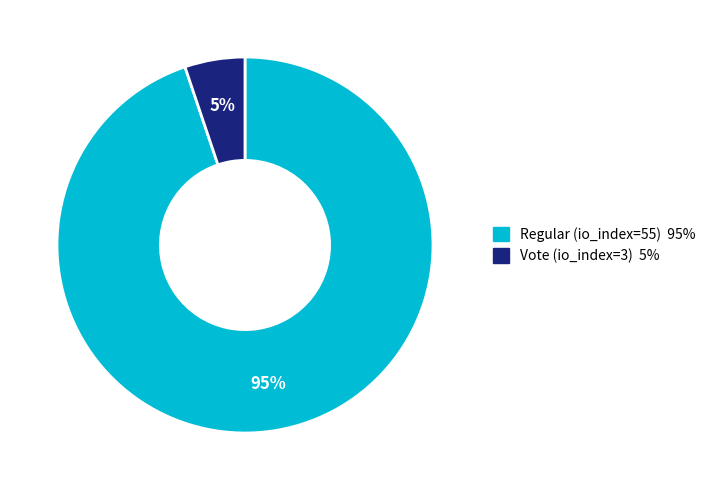

Between Vote (io_index=3) and Regular (io_index=55), which is larger?

Regular (io_index=55)